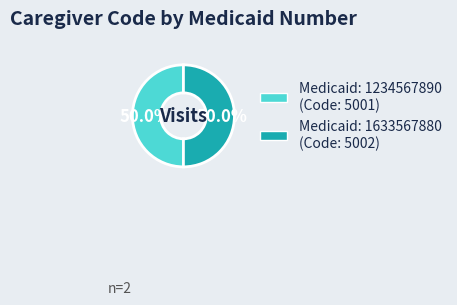

Which slice is the largest?

1633567880